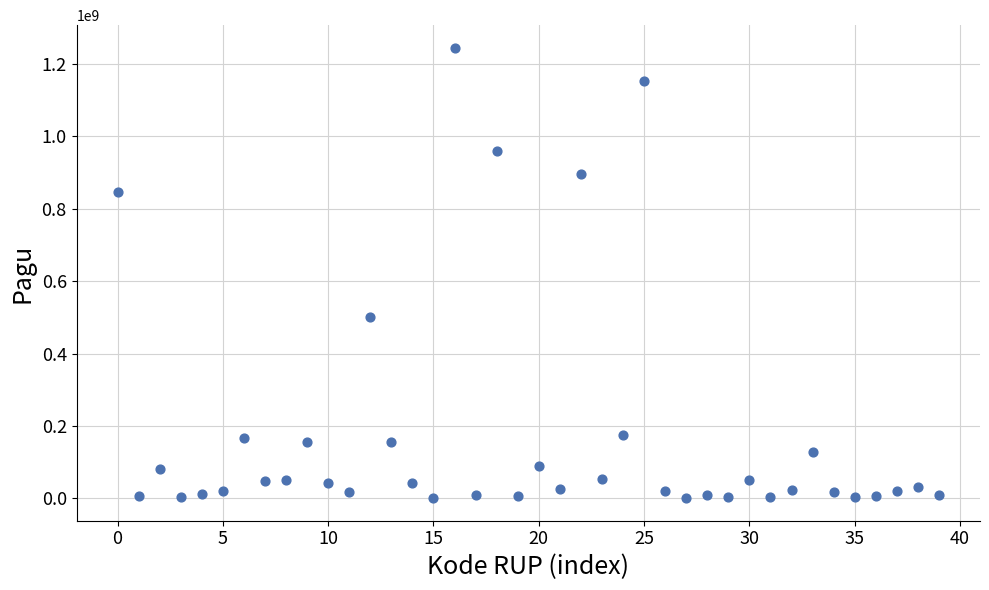

What is the range of Y values (max minus min)?

1244080000